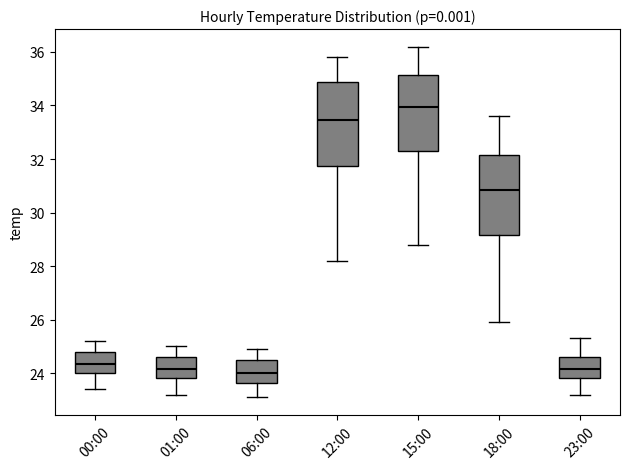

Where does the lower whisker of the box for 18:00 end on the y-axis? The values are not printed on the chart, so give them approximately, as read against the axis.

26.0